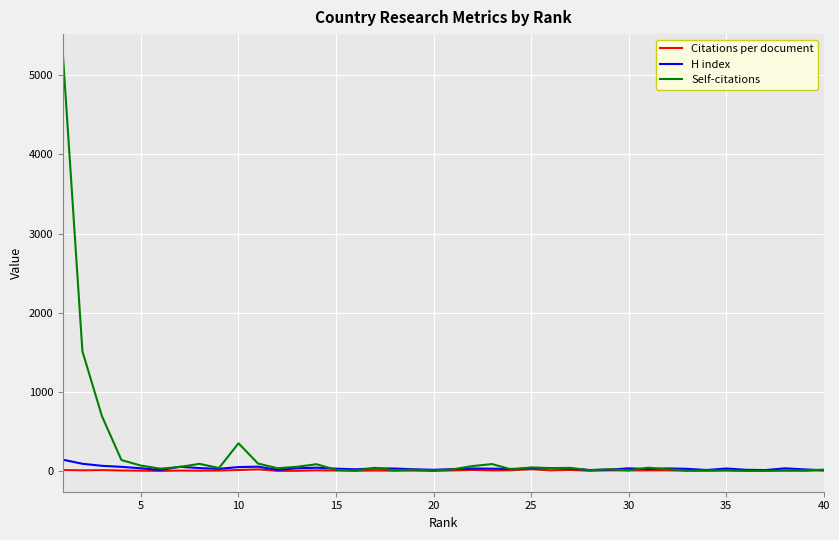

Which series has the widest spread of values?

Self-citations